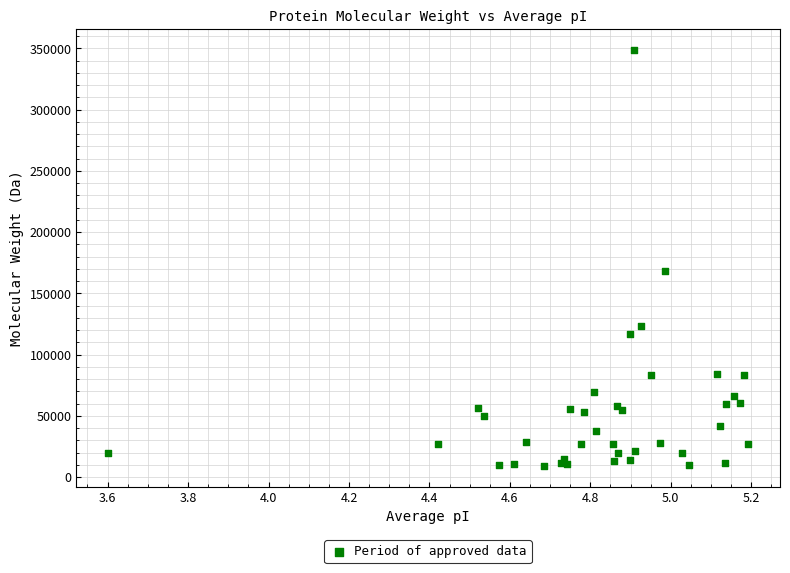

What Y value in the scatter plot is closest to 178935?

168334.8